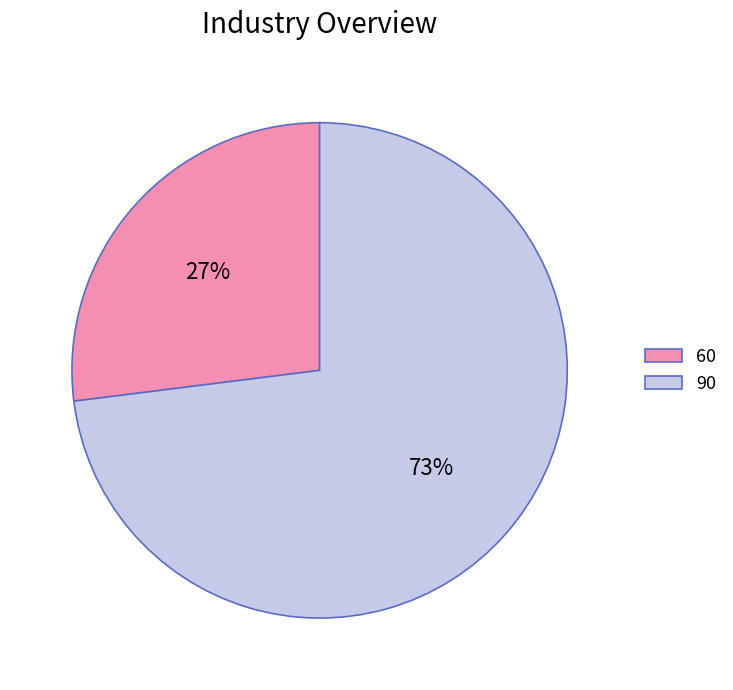

What is the largest slice in the pie chart?

90